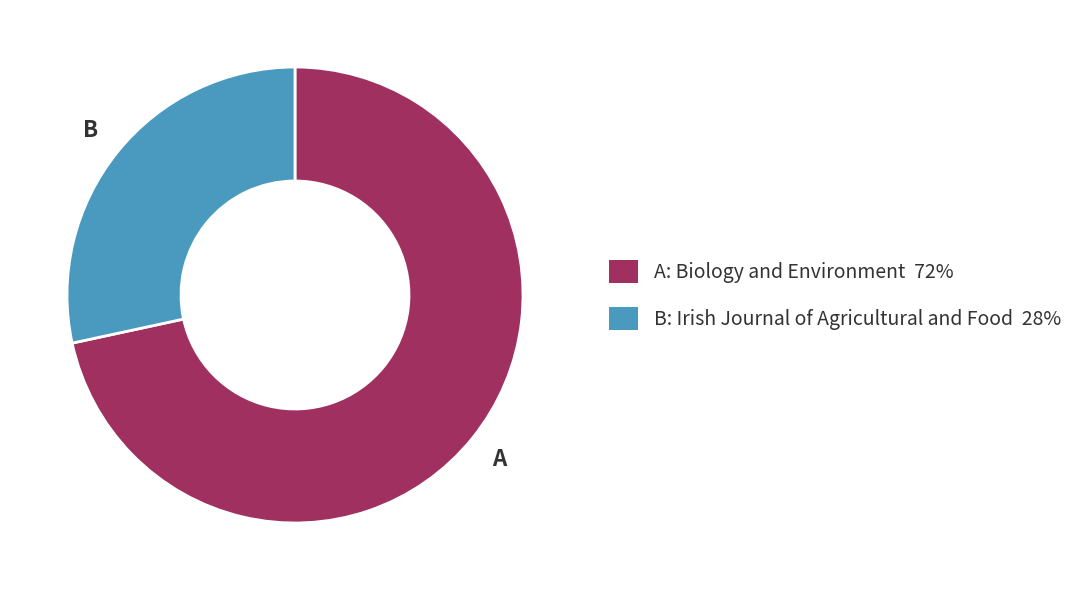

Does any single category account for the majority?

Yes